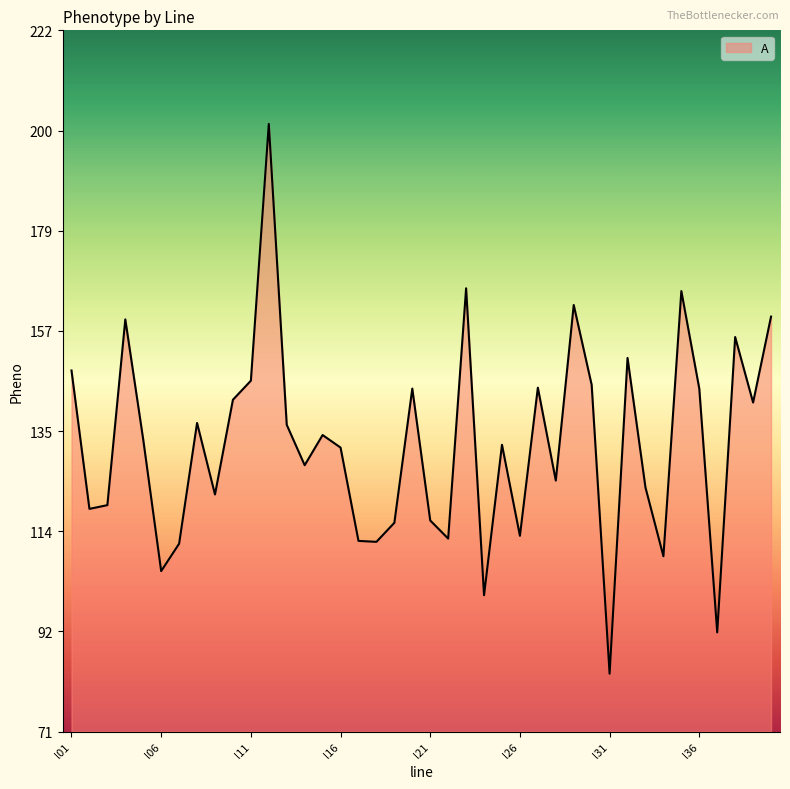

What is the maximum value shown in the chart?

201.5